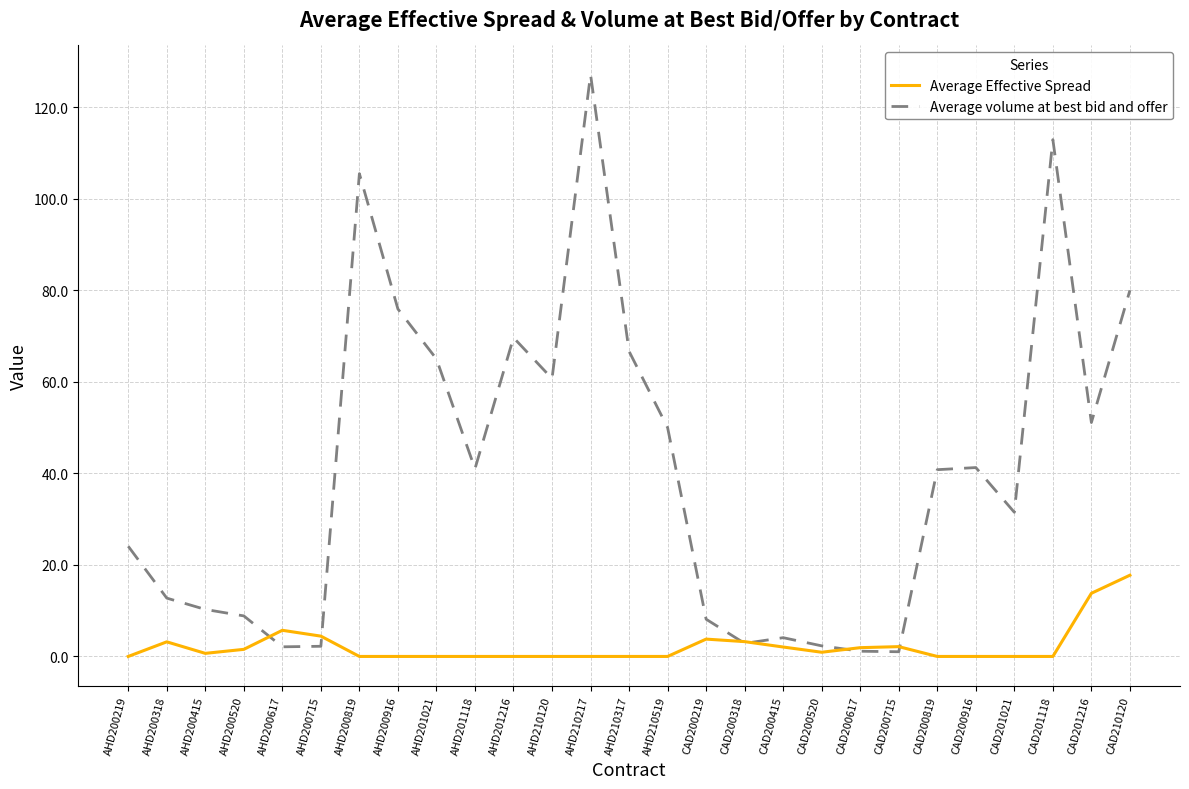

List the series in order of their peak value, lowest first.

Average Effective Spread, Average volume at best bid and offer